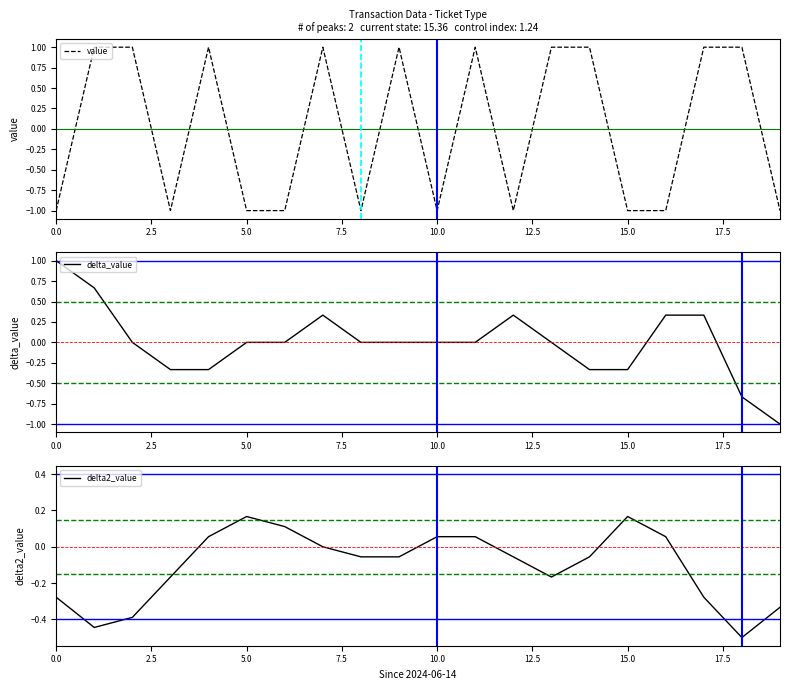

What is the label of the 7th point from the right?

13